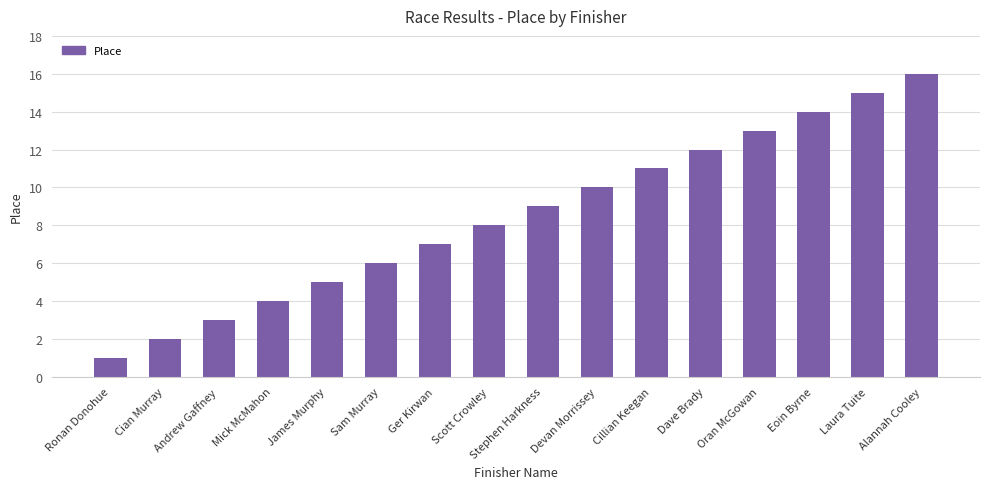

Reading left to right, transcribe all the data shown in this chart.

1	2	3	4	5	6	7	8	9	10	11	12	13	14	15	16